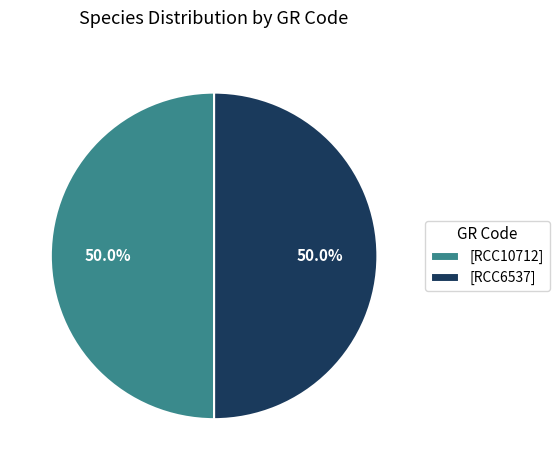

What percentage do [RCC6537] and [RCC10712] together represent?

100.0%